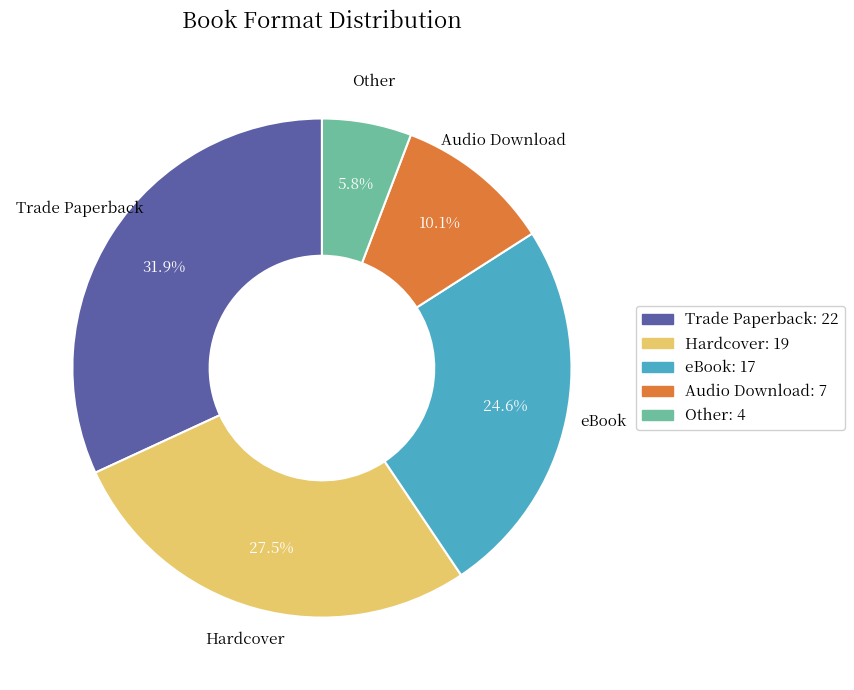

To the nearest percent, what is the average slice percentage?

20%